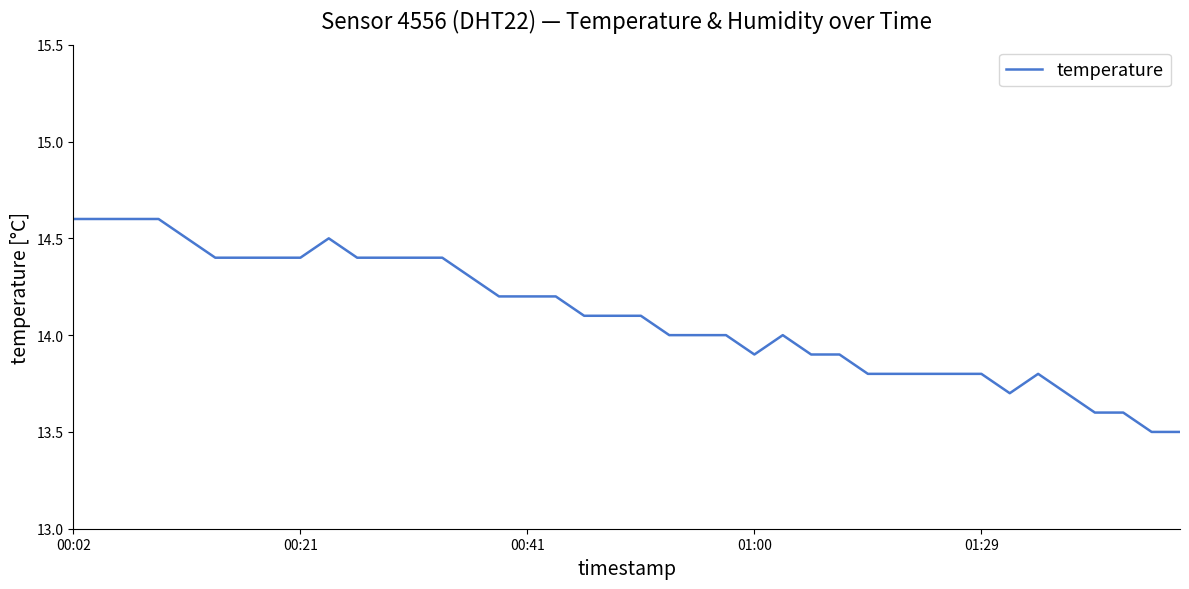

Reading left to right, extract all data points from this chart.

14.6	14.6	14.6	14.6	14.5	14.4	14.4	14.4	14.4	14.5	14.4	14.4	14.4	14.4	14.3	14.2	14.2	14.2	14.1	14.1	14.1	14.0	14.0	14.0	13.9	14.0	13.9	13.9	13.8	13.8	13.8	13.8	13.8	13.7	13.8	13.7	13.6	13.6	13.5	13.5